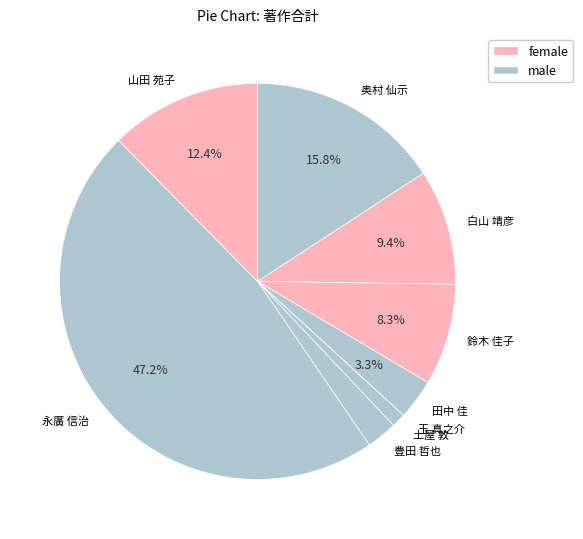

Which slice is the largest?

永廣 信治